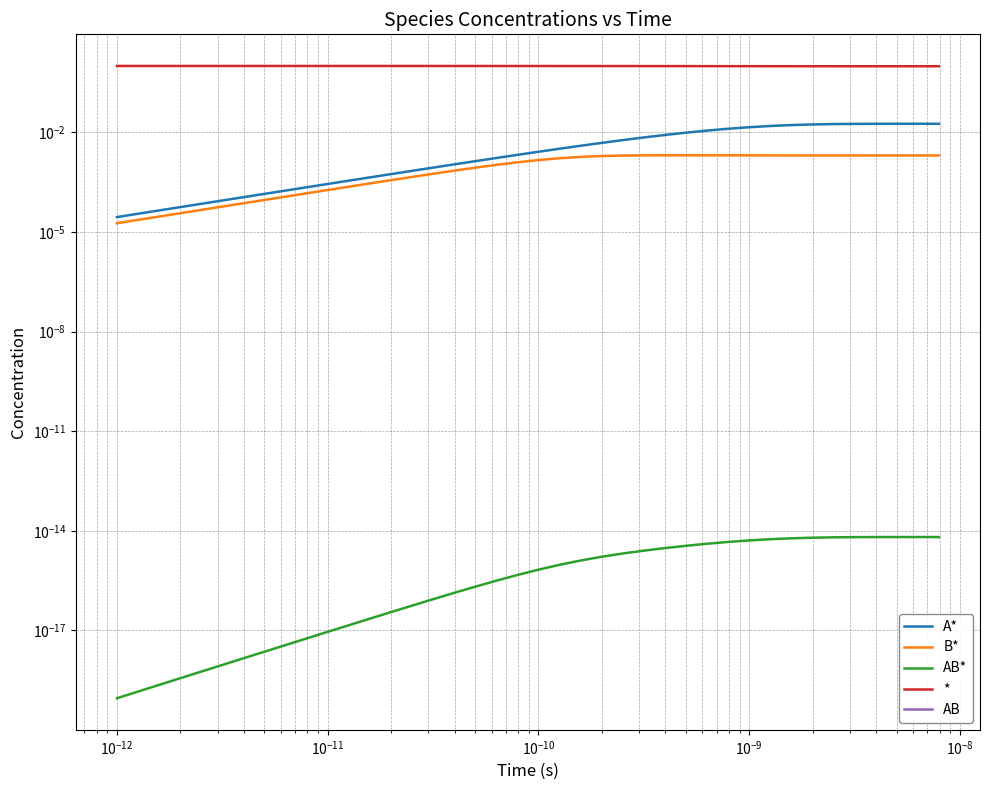

True or false: A* and AB intersect in this chart.

False